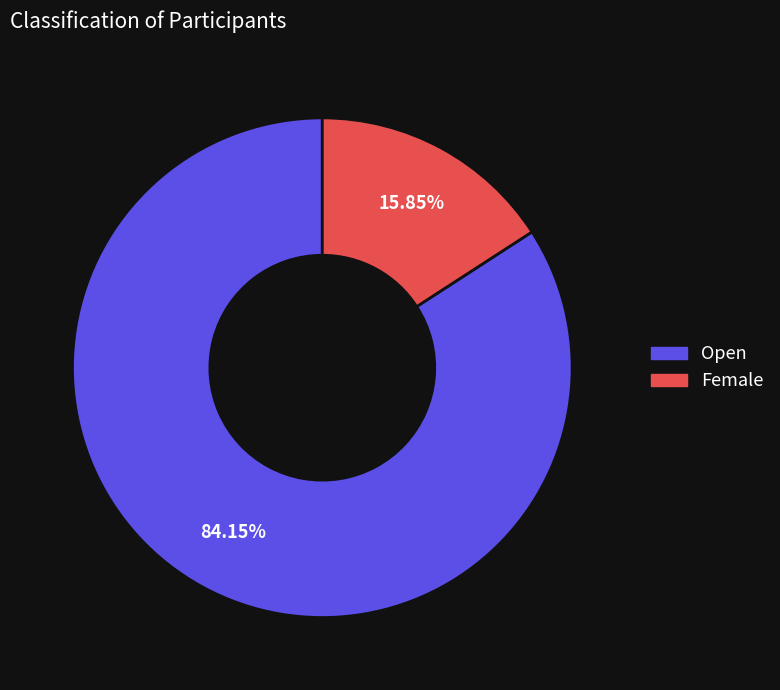

How many slices are in this pie chart?

2